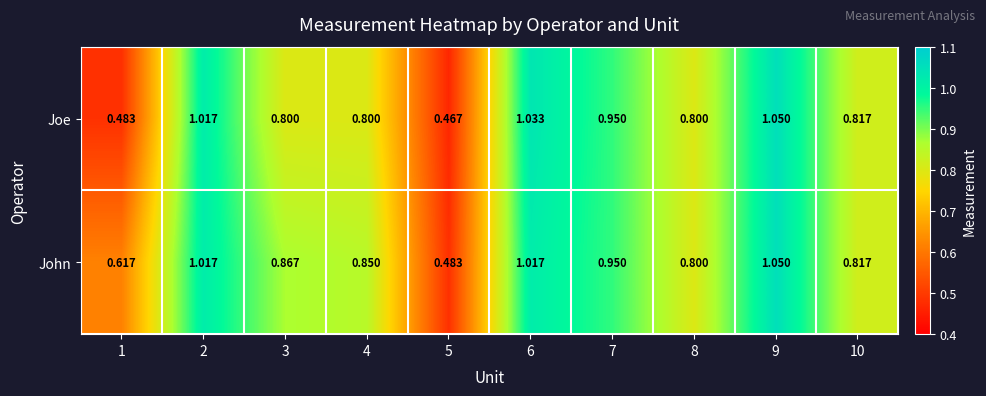

Rank the series by their average value, from lowest to highest.

Joe, John